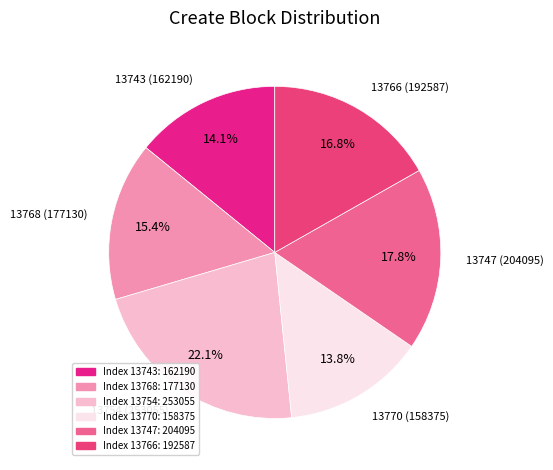

How many slices are in this pie chart?

6